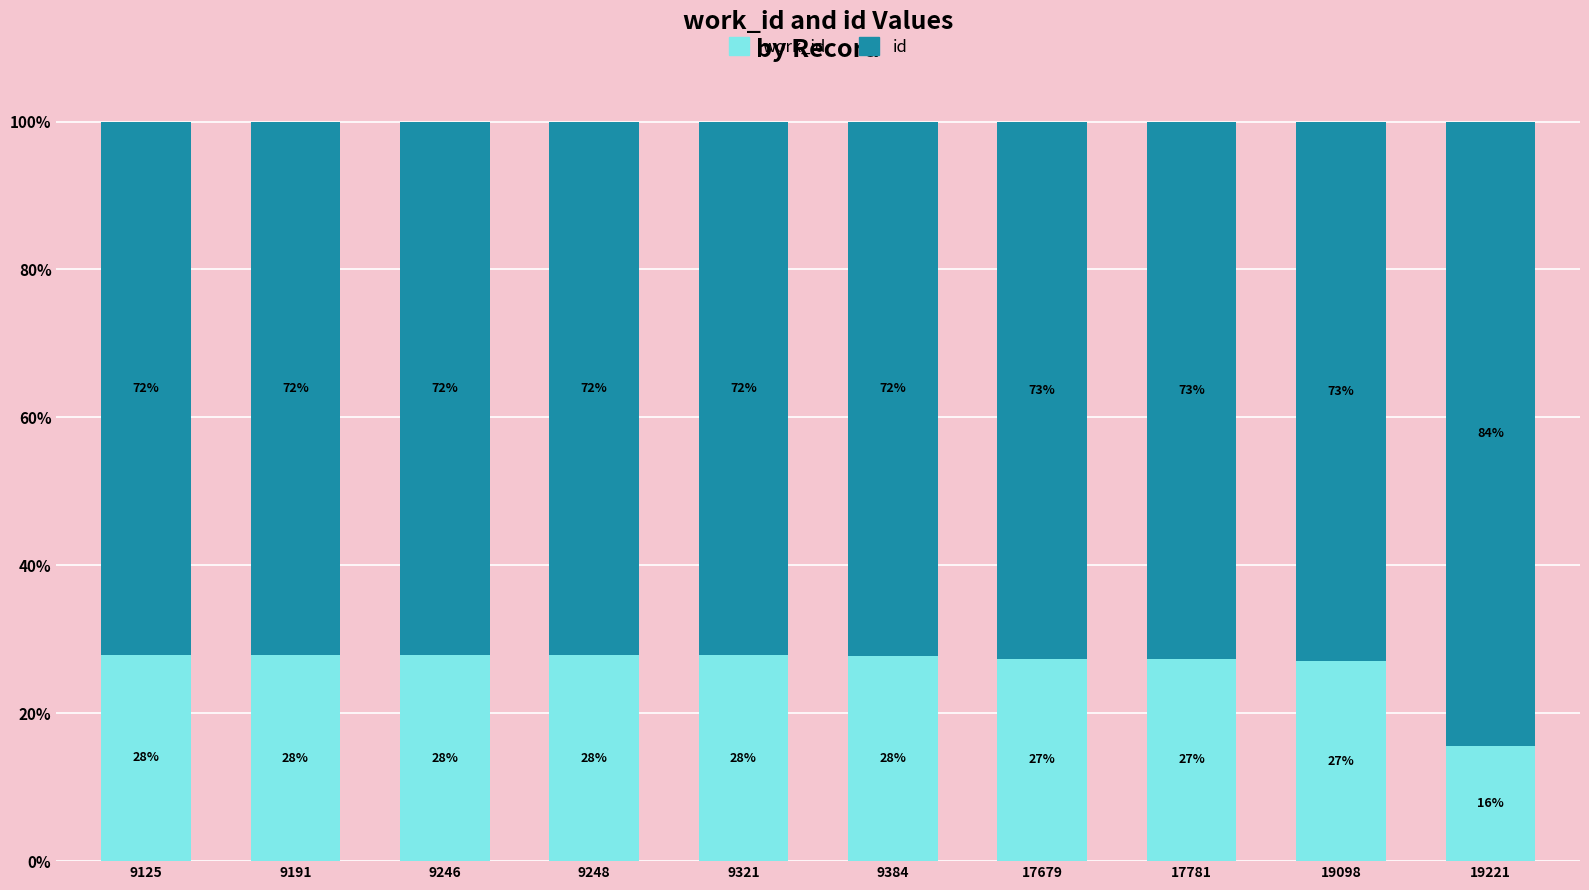

What are all the series names shown in the legend?

work_id, id